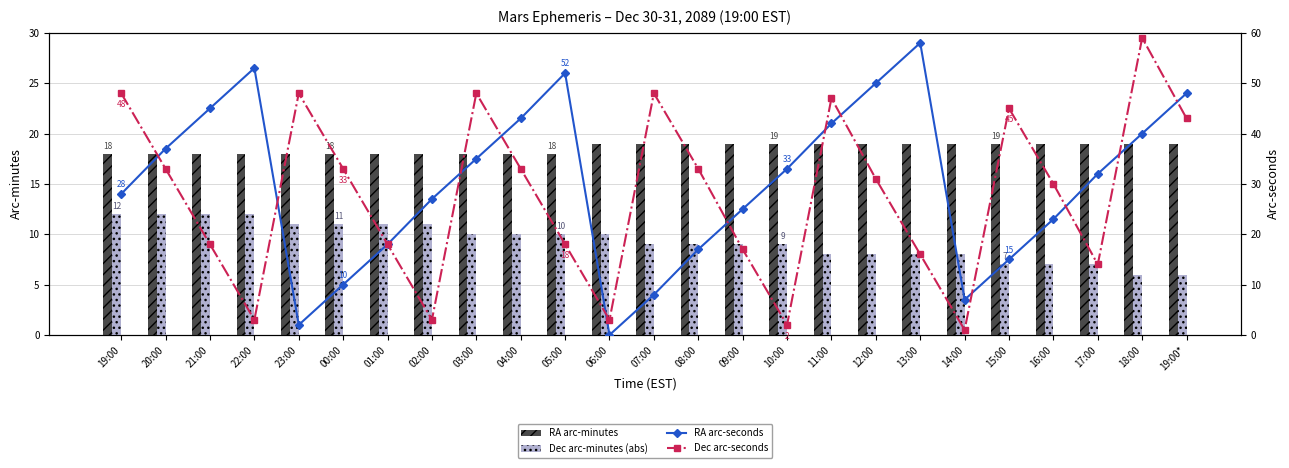

Reading right to left, what are all the values shown in this chart?

RA min: 19	19	19	19	19	19	19	19	19	19	19	19	19	19	18	18	18	18	18	18	18	18	18	18	18
Dec min (abs): 6	6	7	7	7	8	8	8	8	9	9	9	9	10	10	10	10	11	11	11	11	12	12	12	12
RA sec: 48	40	32	23	15	7	58	50	42	33	25	17	8	0	52	43	35	27	18	10	2	53	45	37	28
Dec sec: 43	59	14	30	45	1	16	31	47	2	17	33	48	3	18	33	48	3	18	33	48	3	18	33	48